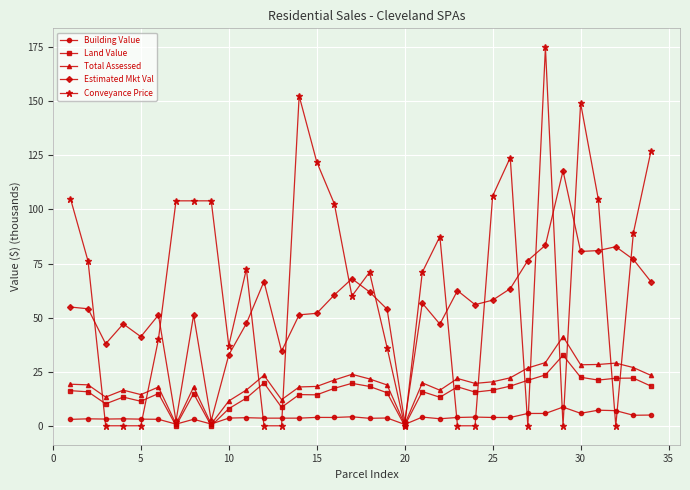

Which series has the largest total across all categories?

Conveyance Price